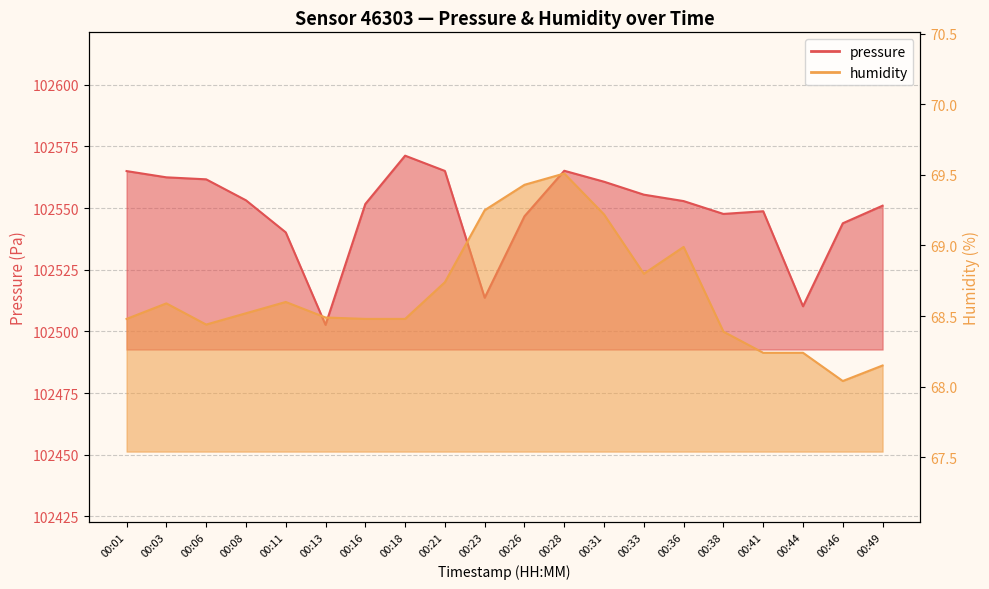

What is the smallest value displayed?

68.0